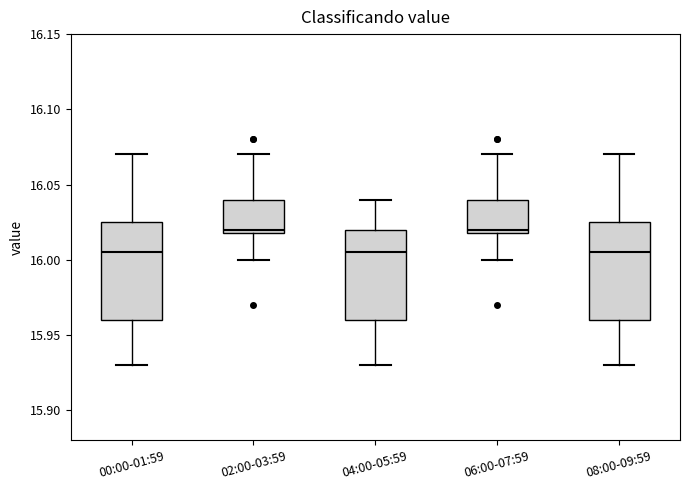

Where does the median line of the box for 00:00-01:59 sit on the y-axis? The values are not printed on the chart, so give them approximately, as read against the axis.

16.005